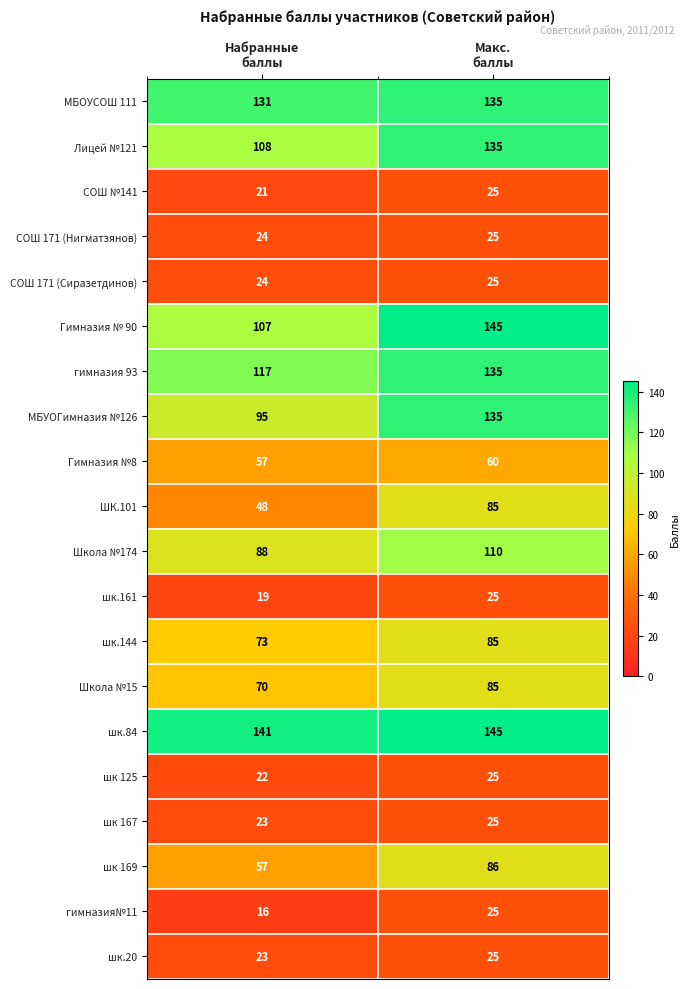

How many categories are shown in the chart?

2